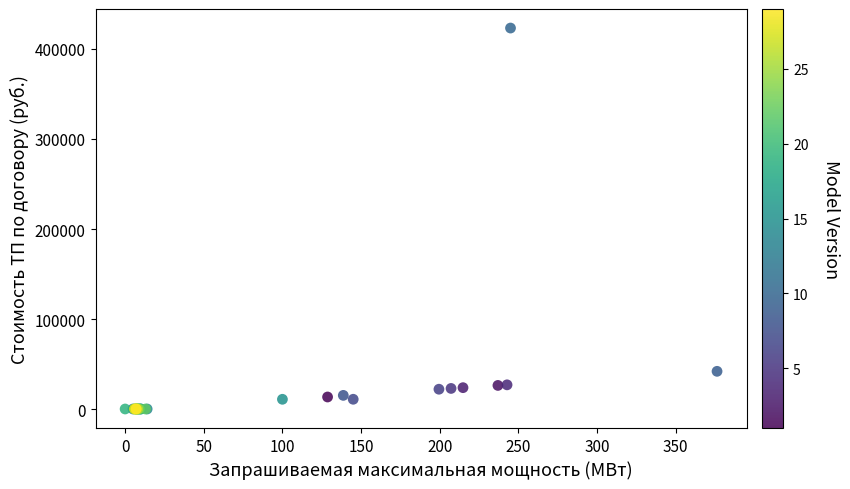

What Y value in the scatter plot is closest to 211735?

42243.4